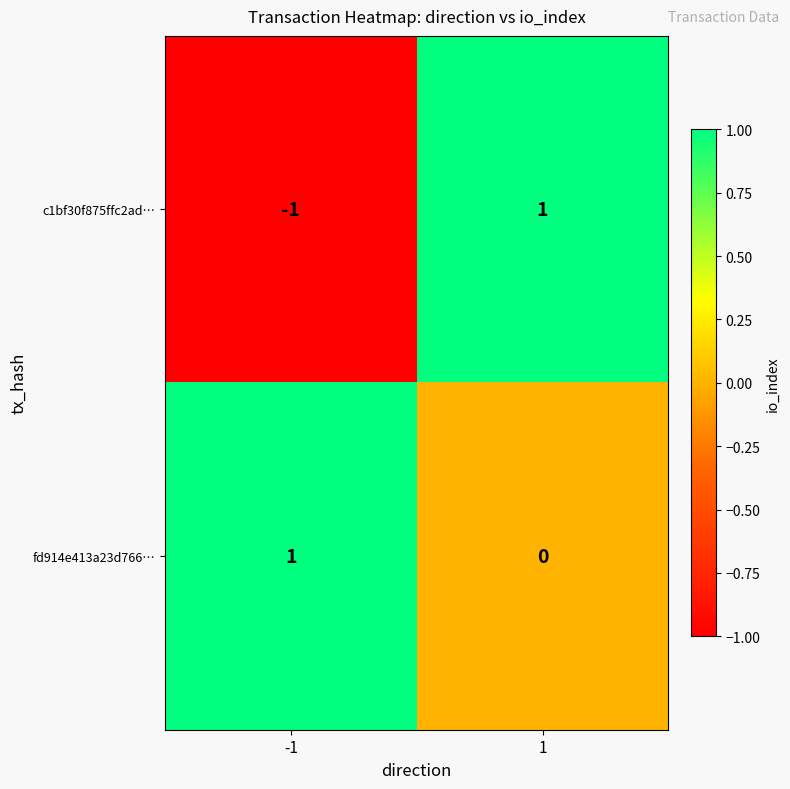

Reading left to right, what are all the values shown in this chart?

c1bf30f875ffc2ad…: -1	1
fd914e413a23d766…: 1	0